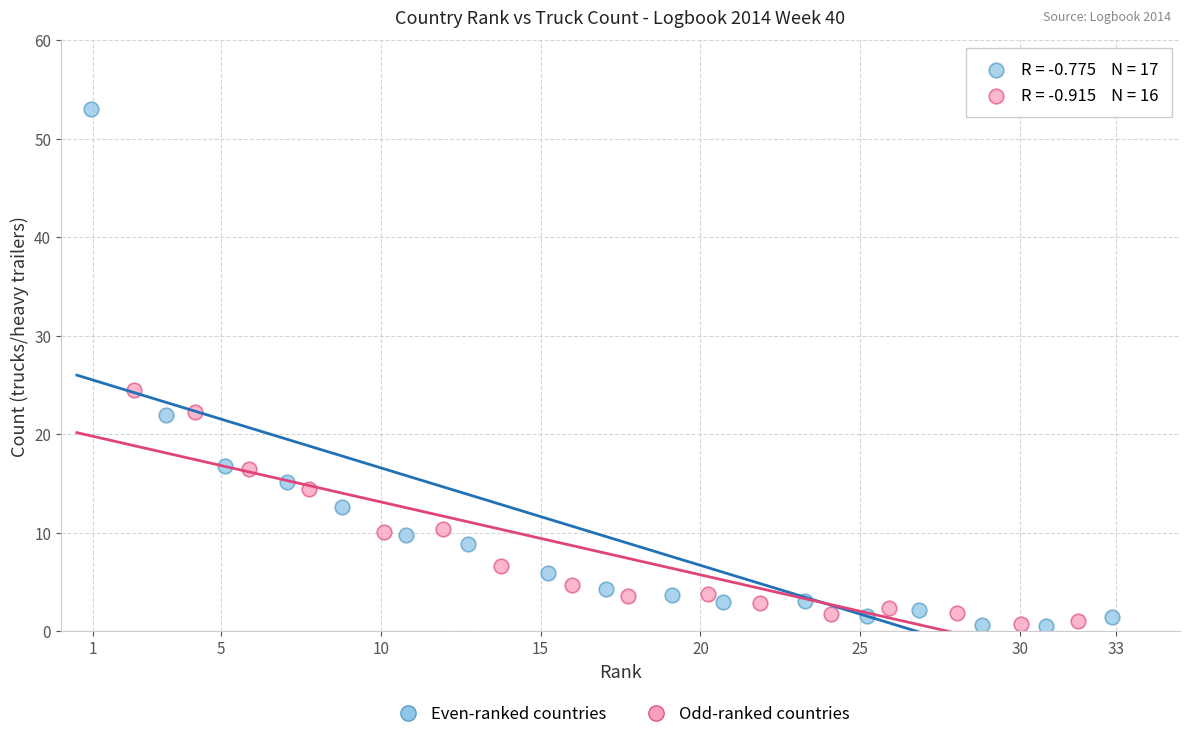

What are all the series names shown in the legend?

Even-ranked countries, Odd-ranked countries